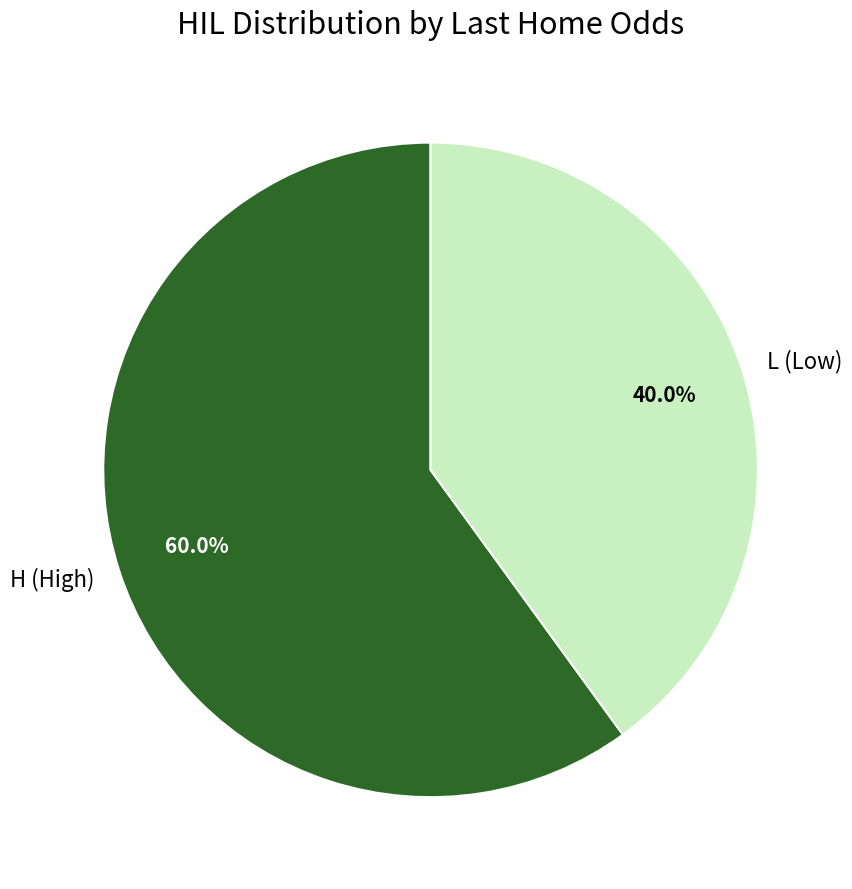

To the nearest percent, what portion does H represent?

60%